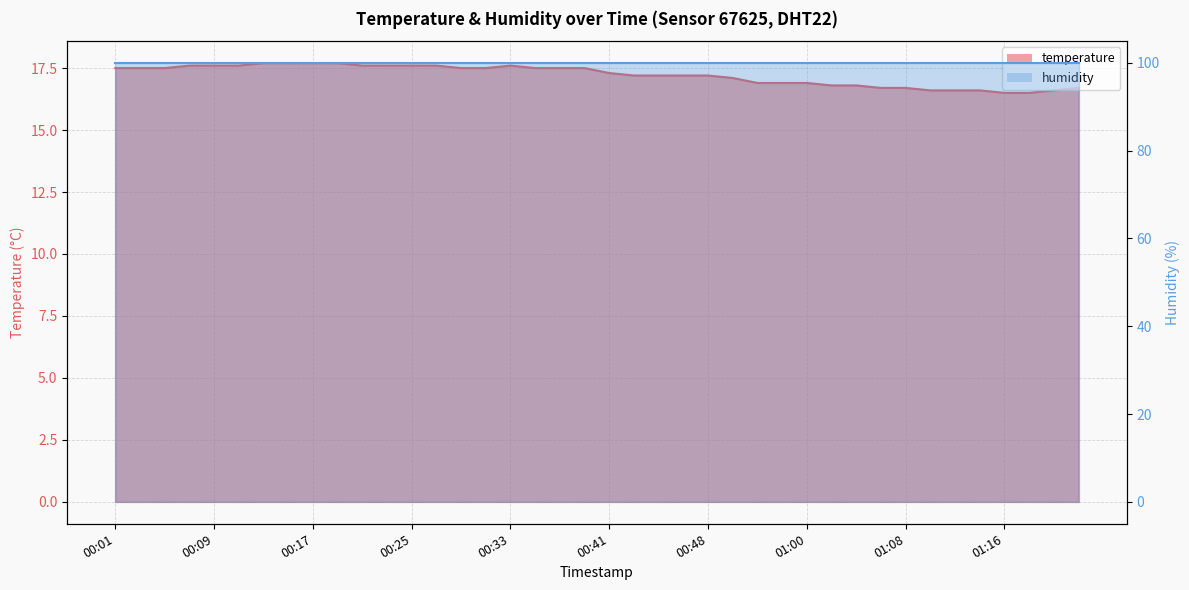

What is the maximum value shown in the chart?

17.7